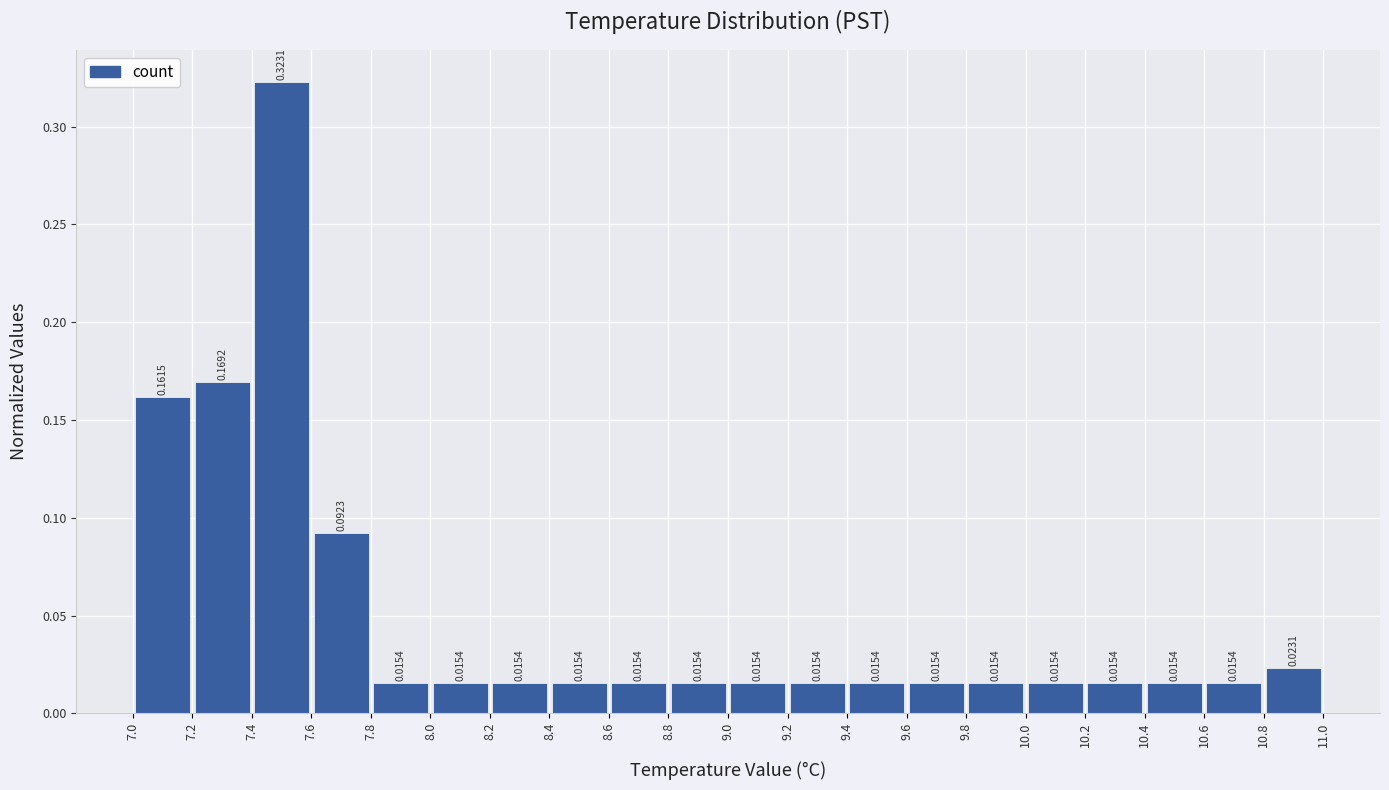

Reading left to right, transcribe this chart: for each bar, give the range it covers on the x-axis and its height.

7.0 to 7.2: 0.1615
7.2 to 7.4: 0.1692
7.4 to 7.6: 0.3231
7.6 to 7.8: 0.0923
7.8 to 8.0: 0.0154
8.0 to 8.2: 0.0154
8.2 to 8.4: 0.0154
8.4 to 8.6: 0.0154
8.6 to 8.8: 0.0154
8.8 to 9.0: 0.0154
9.0 to 9.2: 0.0154
9.2 to 9.4: 0.0154
9.4 to 9.6: 0.0154
9.6 to 9.8: 0.0154
9.8 to 10.0: 0.0154
10.0 to 10.2: 0.0154
10.2 to 10.4: 0.0154
10.4 to 10.6: 0.0154
10.6 to 10.8: 0.0154
10.8 to 11.0: 0.0231